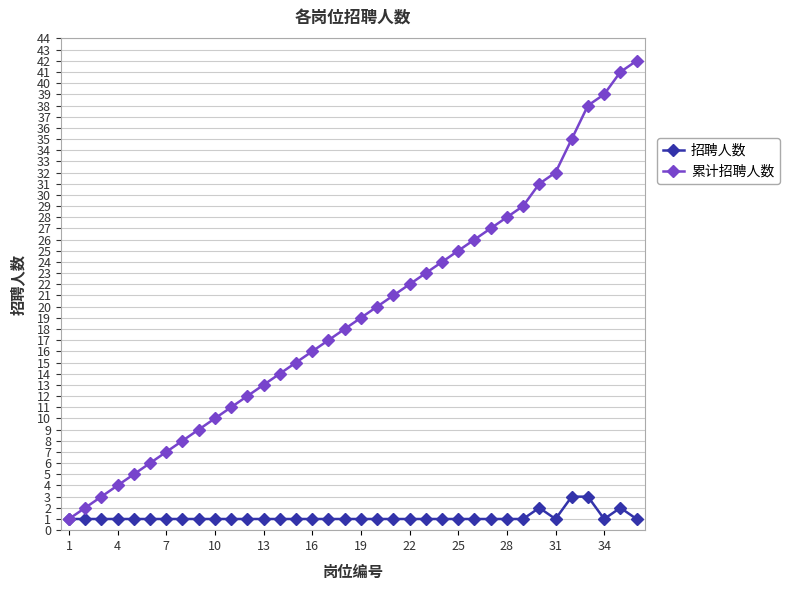

True or false: 招聘人数 has more than 0 points higher than both neighbors.

True